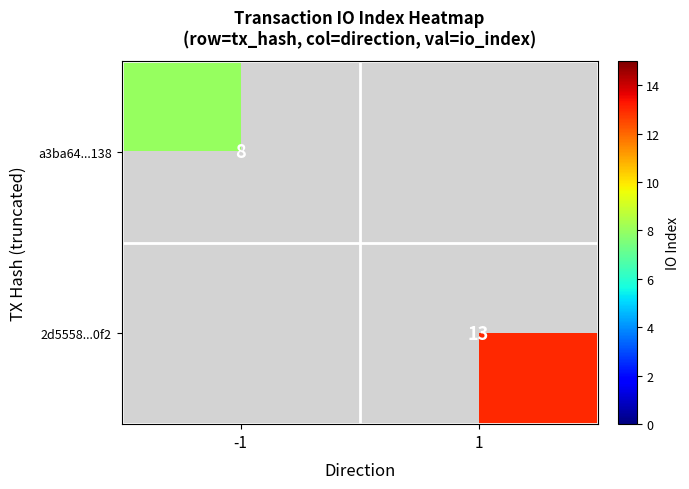

True or false: a3ba64...138 has a value of 5.1 at -1.

False